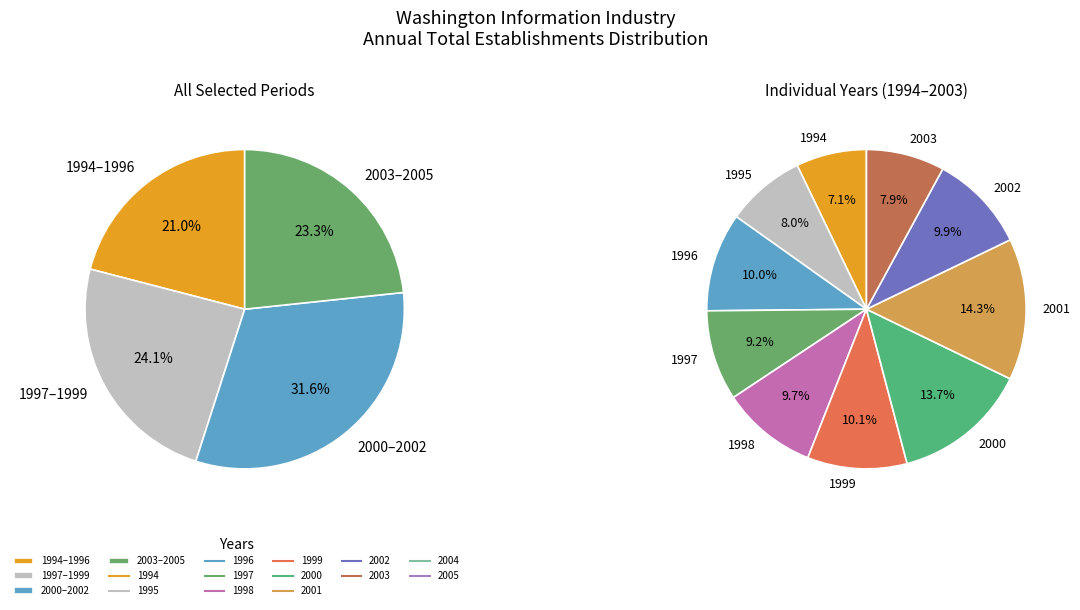

Which slice is the largest?

2001